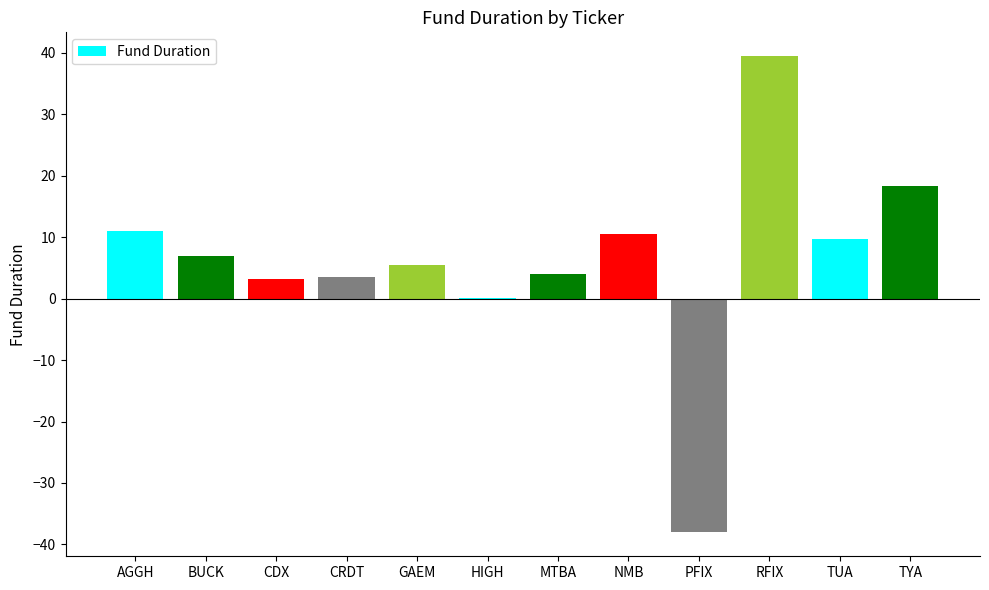

The chart shows a value of -38.0 at PFIX. True or false?

True